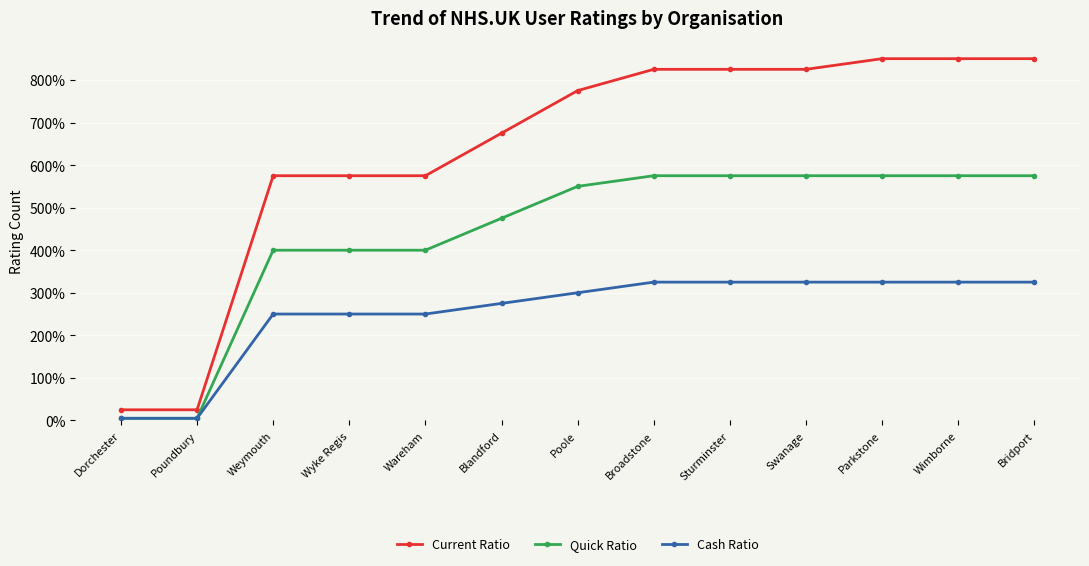

The Current Ratio series shows 1317 at Wimborne. True or false?

False